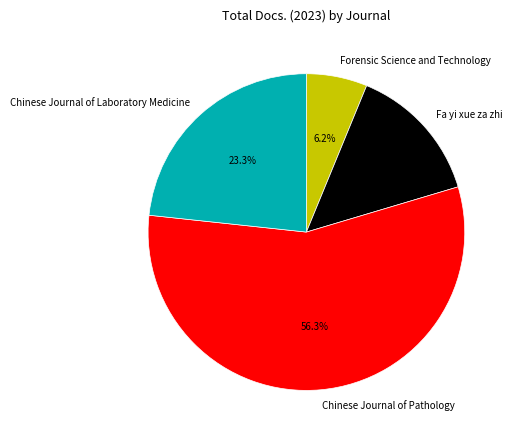

Which slice represents more than half of the pie?

Chinese Journal of Pathology